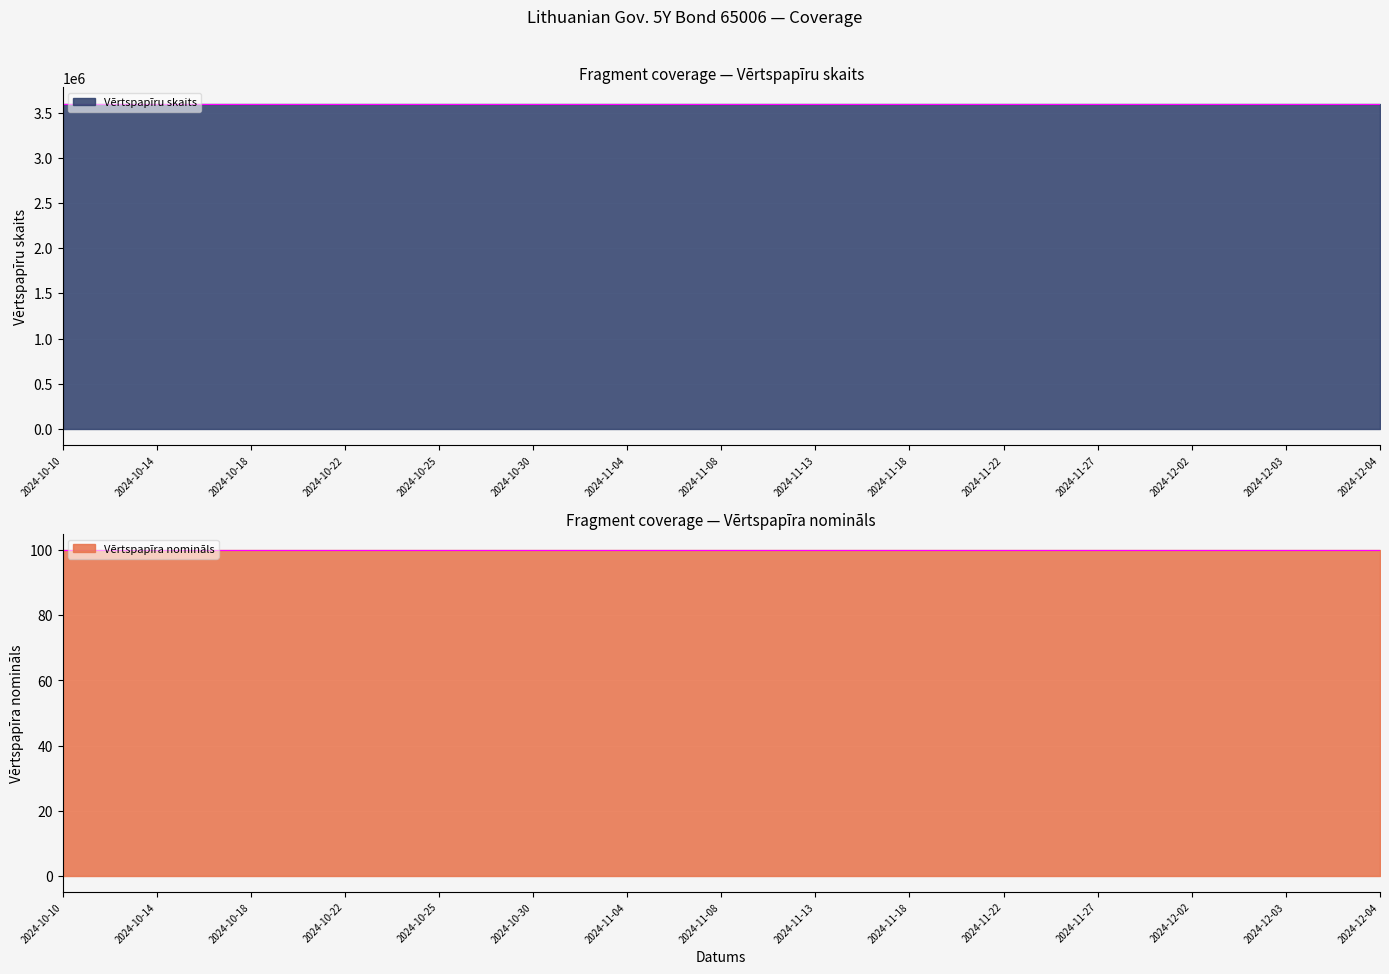

True or false: Vērtspapīra nomināls has more than 1 interior local peaks.

False